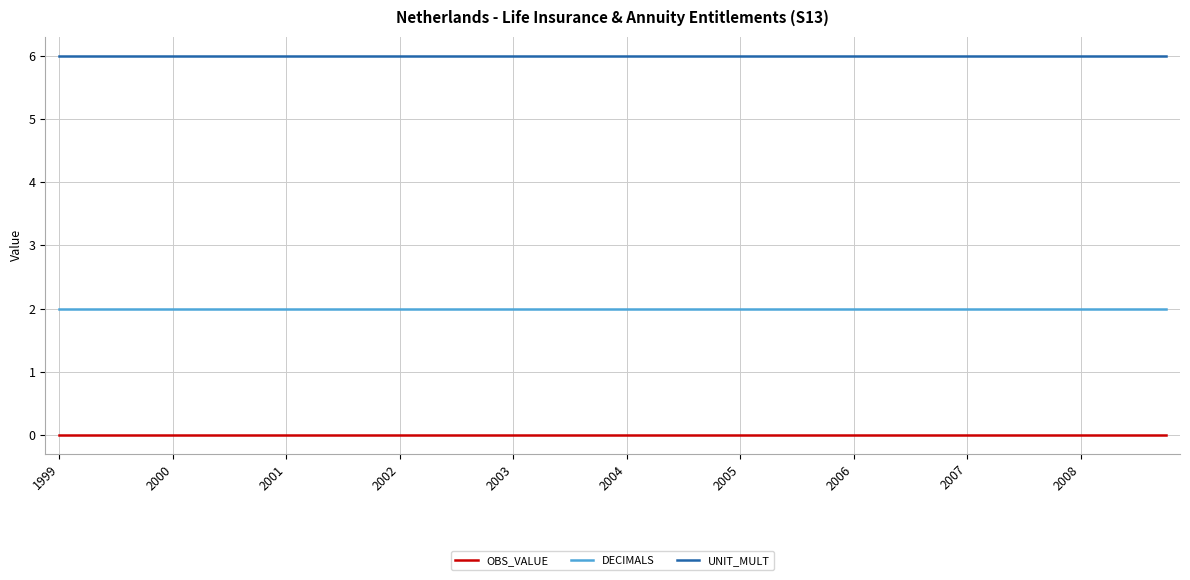

What is the greatest value displayed?

6